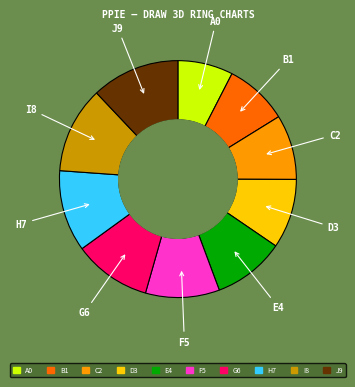

Which category has the smallest portion of the pie?

A0